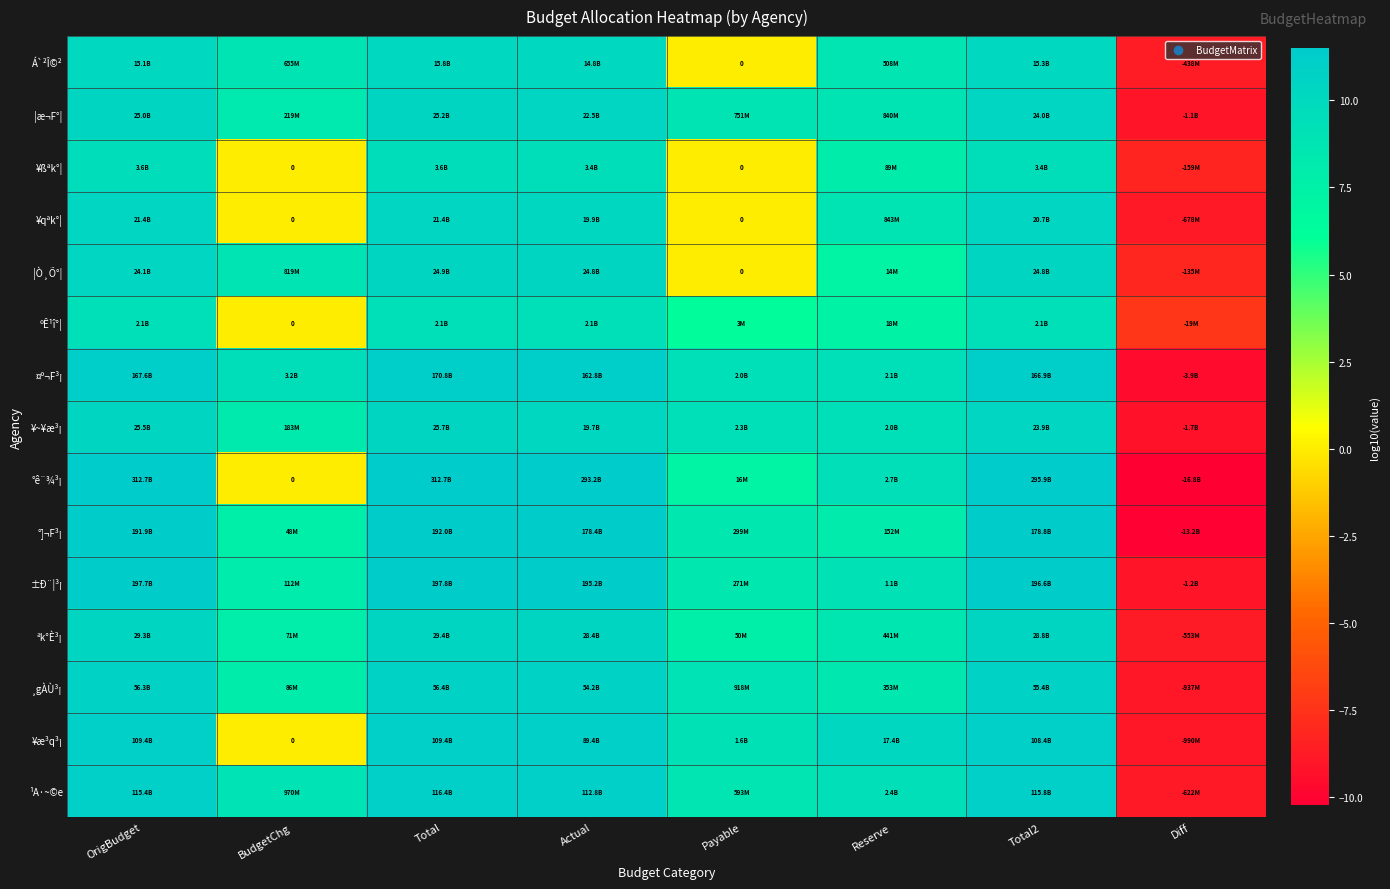

At how many categories does at least one series exceed 5?

7